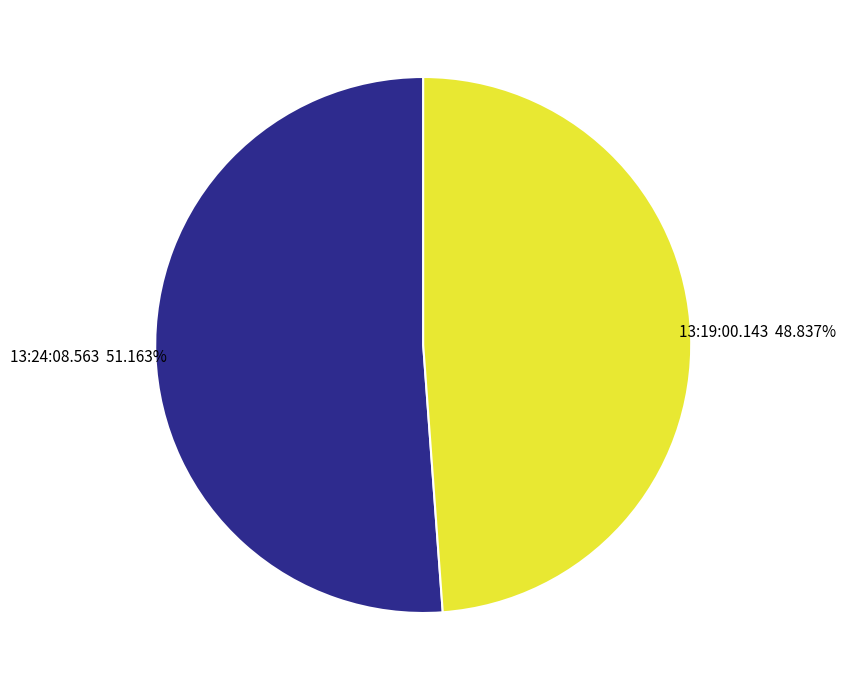

Is it true that 13:24:08.563 is 38% of the pie?

False